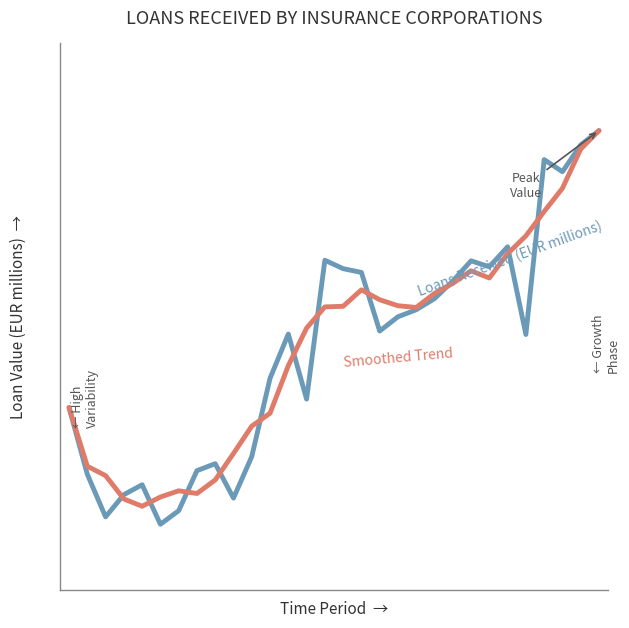

Is this an area chart (filled region under the line)?

No